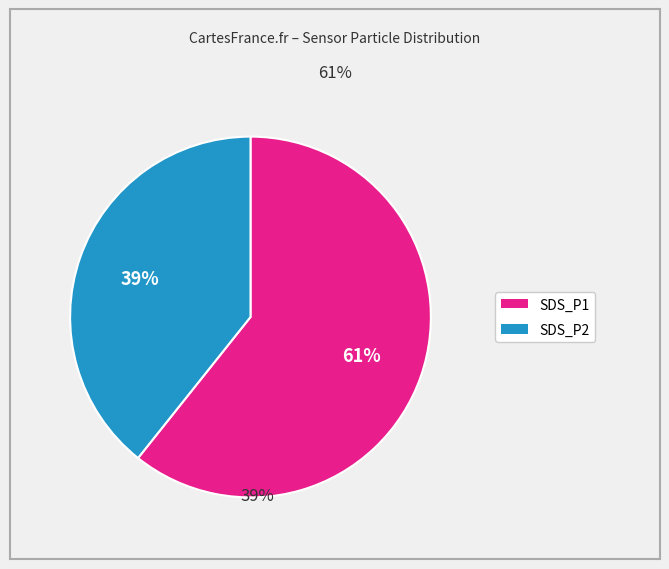

Which category has the biggest portion of the pie?

SDS_P1